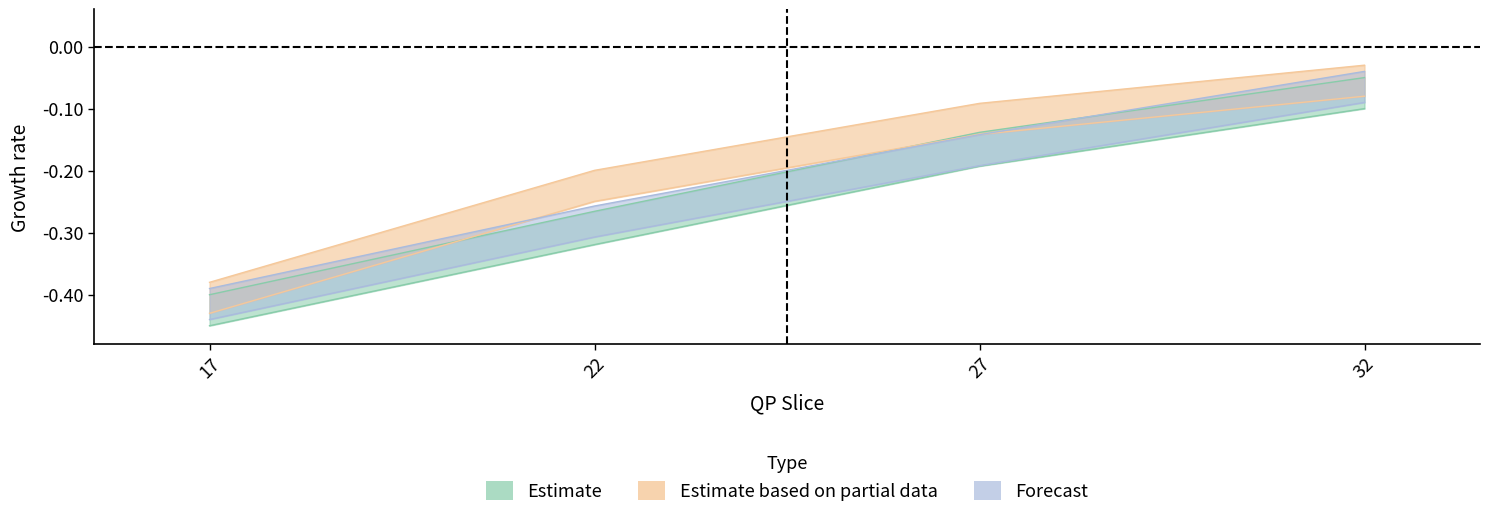

What is the difference between the Dec T Limit Run values at 32 and 17?

0.3